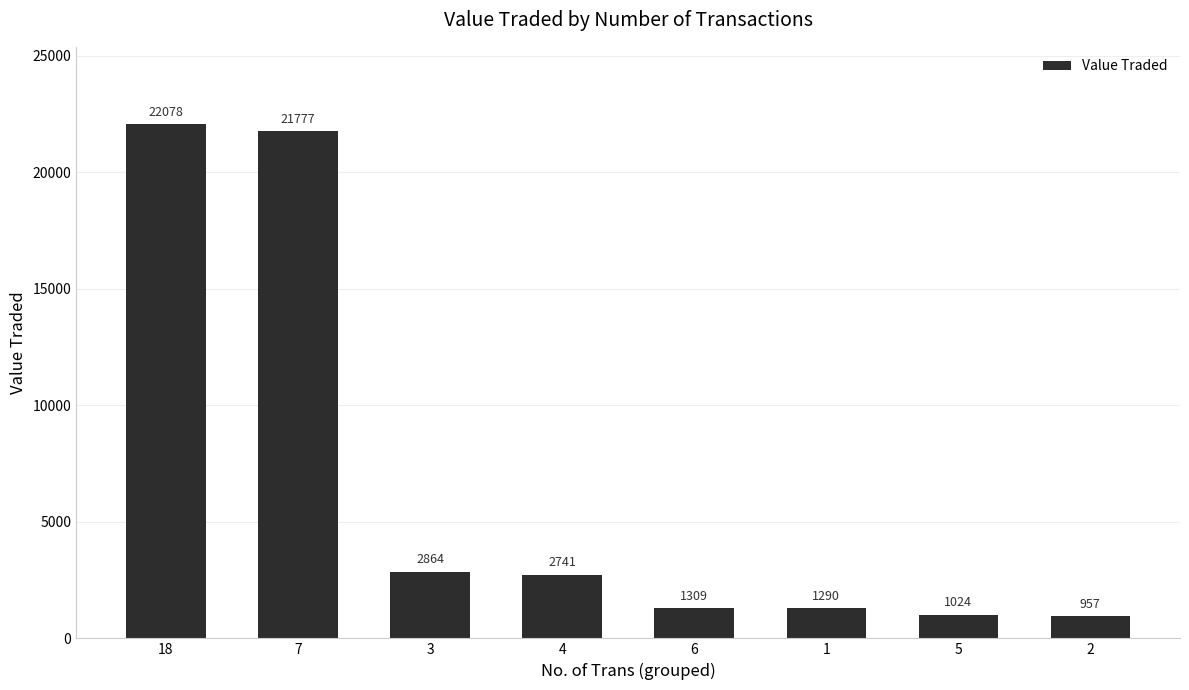

How many bars are there in total?

8